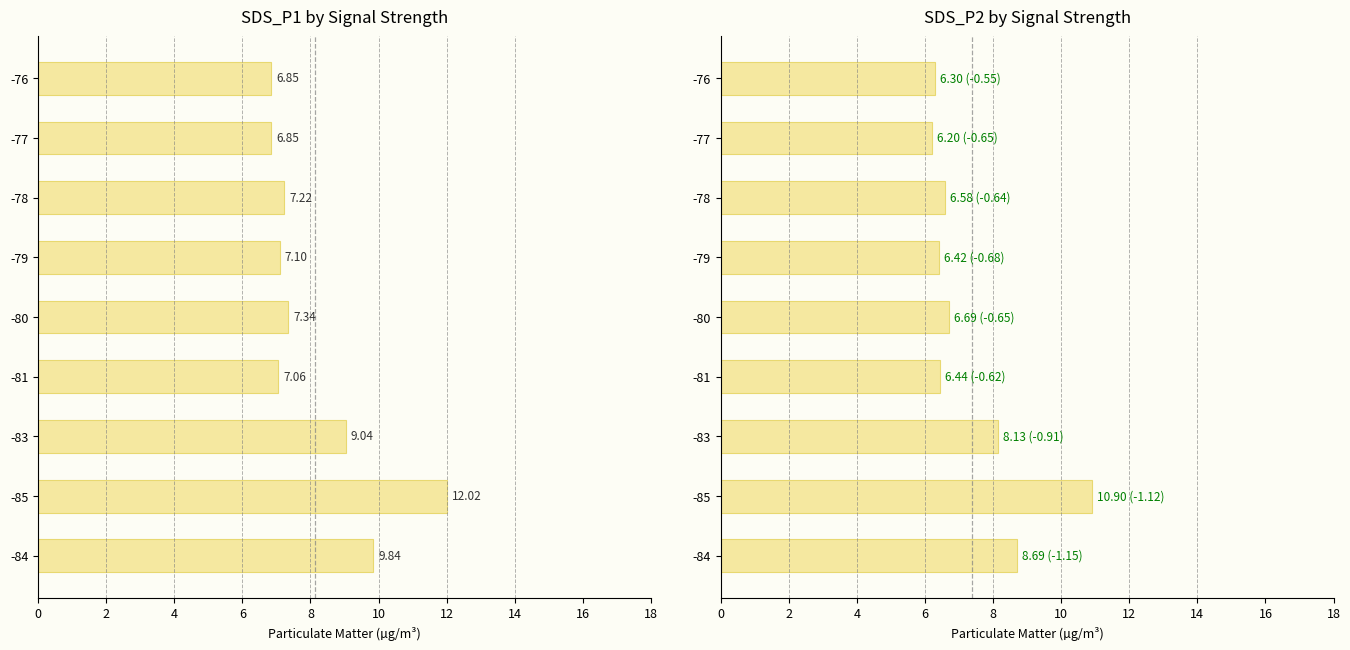

What is the value of the SDS_P1 bar at the 5th from the left?

7.3